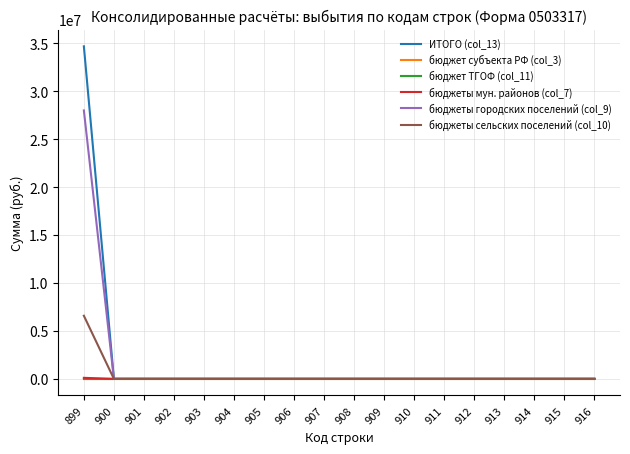

Does the chart have visible grid lines?

Yes